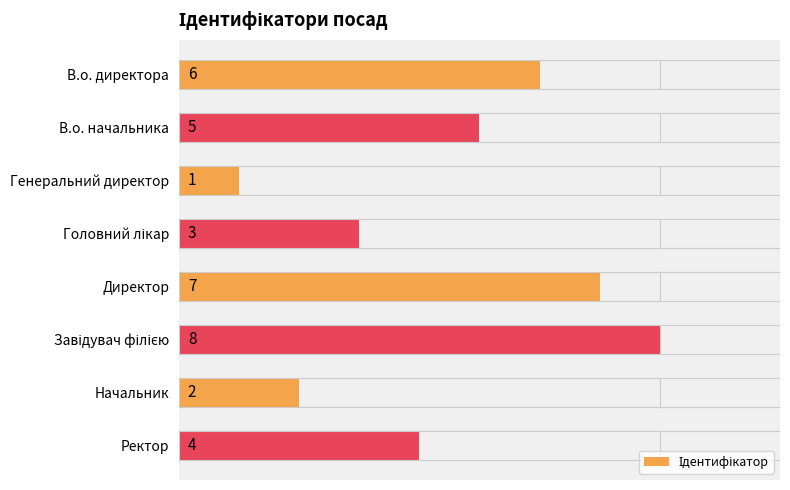

What is the value of the 3rd bar from the left?

1